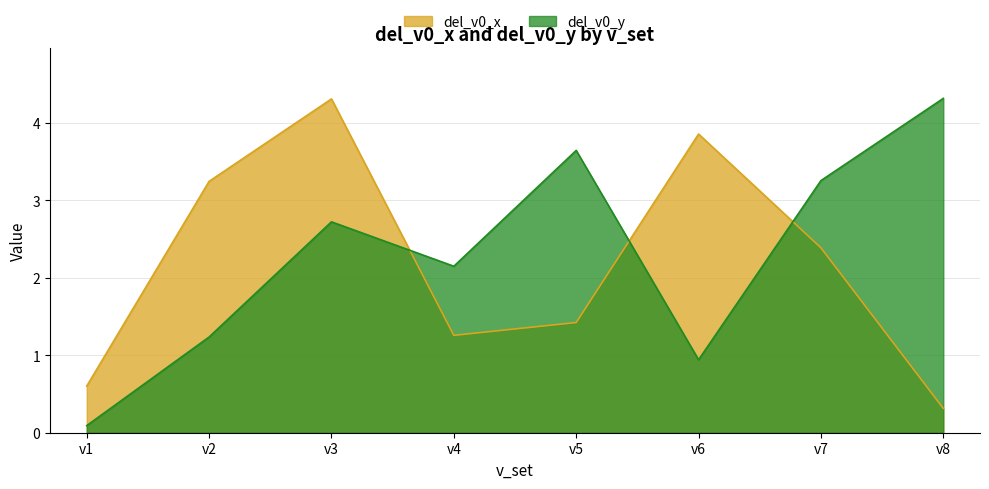

What is the value of the del_v0_x point at the 8th from the left?

0.3